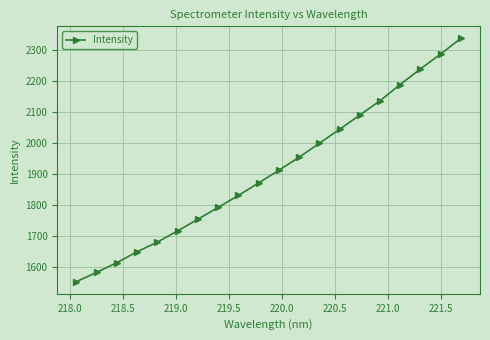

How many lines are shown in the chart?

1